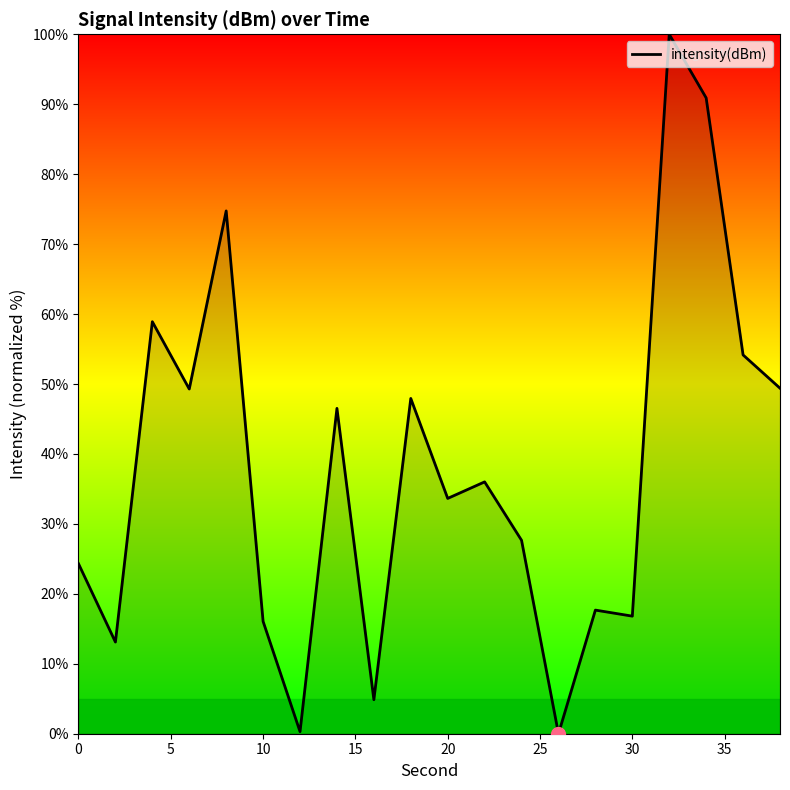

What is the difference between the maximum and second lowest values?

99.7